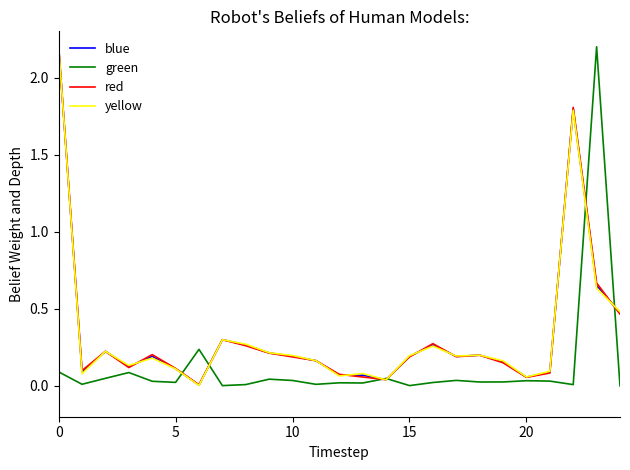

What is the maximum value for yellow?

2.2